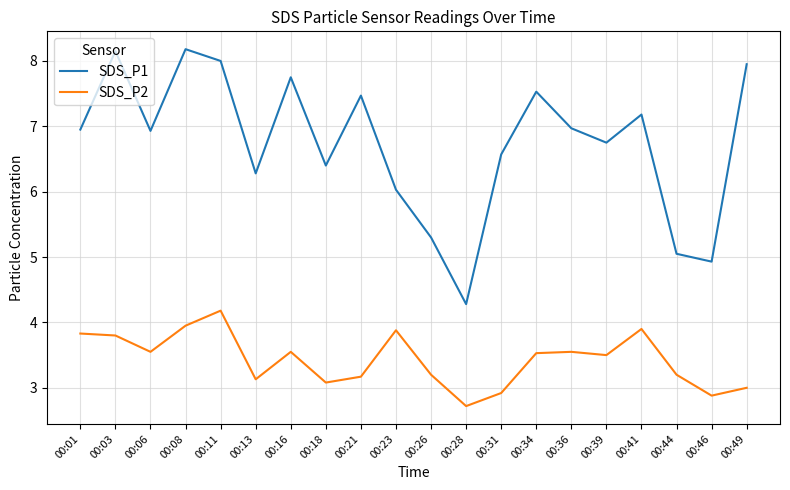

List the series in order of their overall mean, highest first.

SDS_P1, SDS_P2